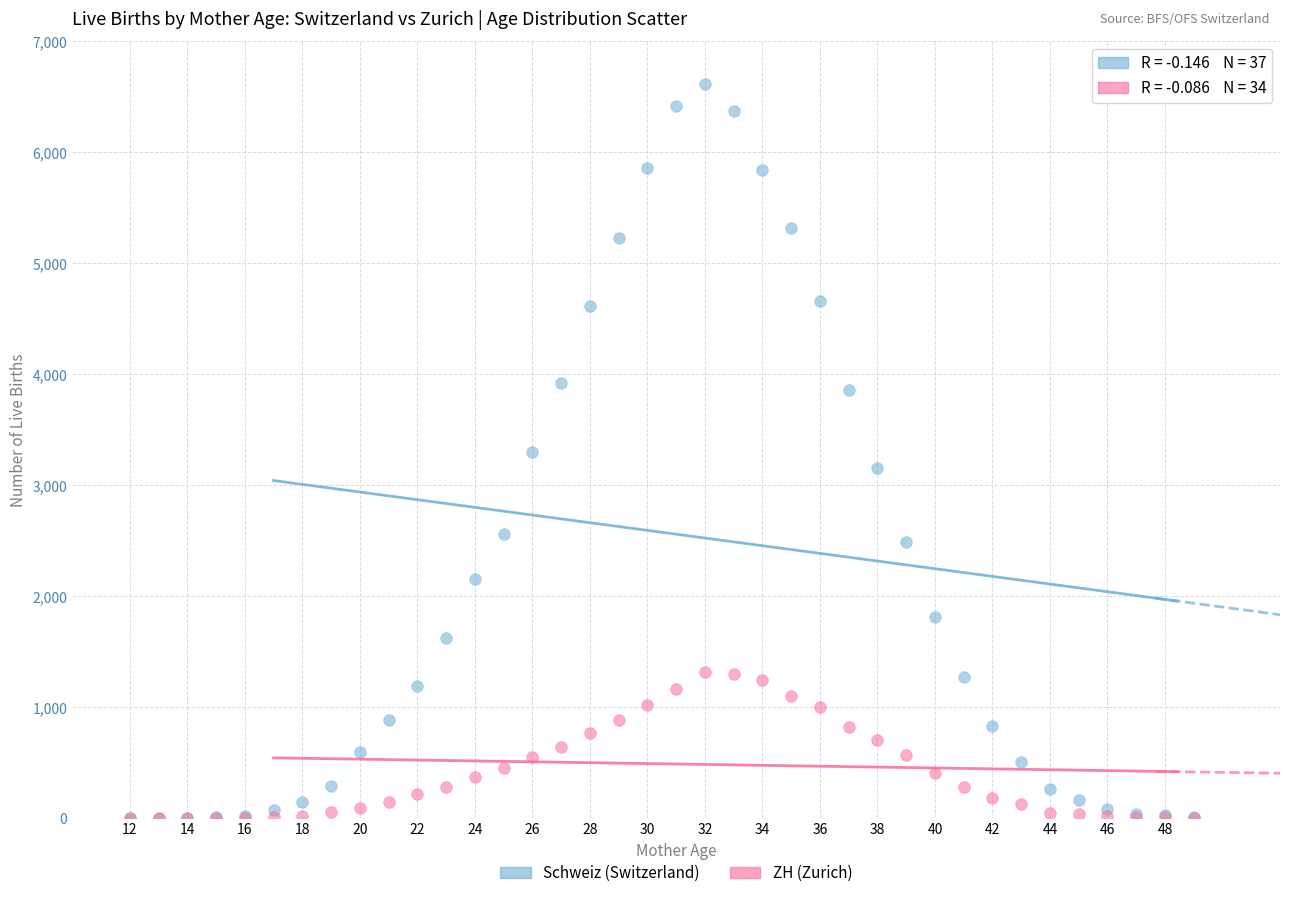

Which series contains the highest Y value?

Schweiz (Switzerland)